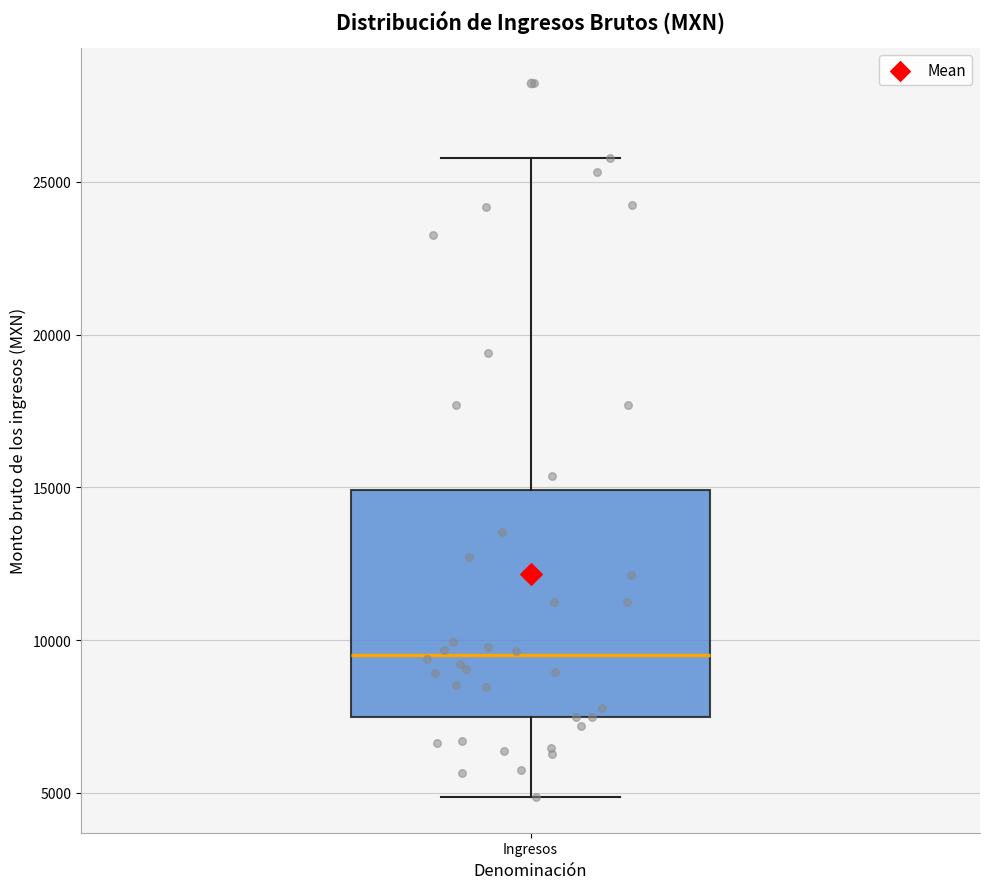

Read this box plot against the y-axis: the position of the median line, the range covered by the box, and the ends of both whiskers. The values are not printed on the chart, so give them approximately, as read against the axis.

median 9500, box 7500 to 15000, whiskers 5000 to 26000